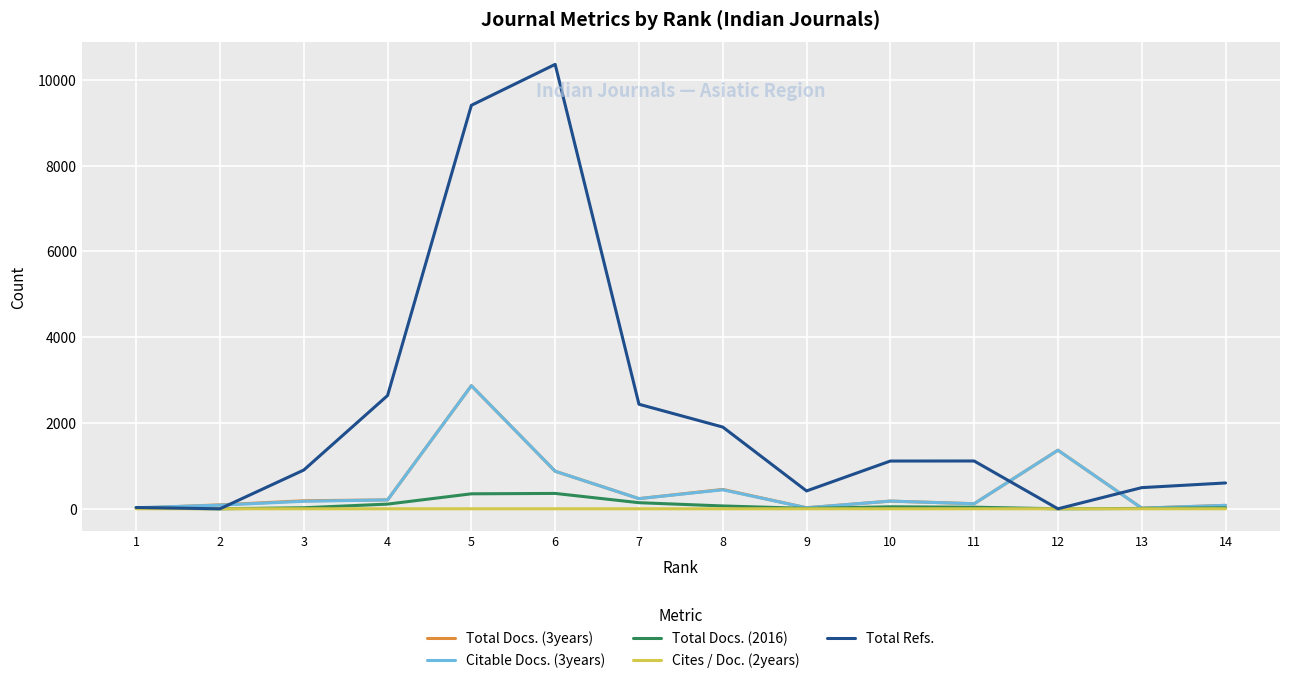

Which series has the widest spread of values?

Total Refs.